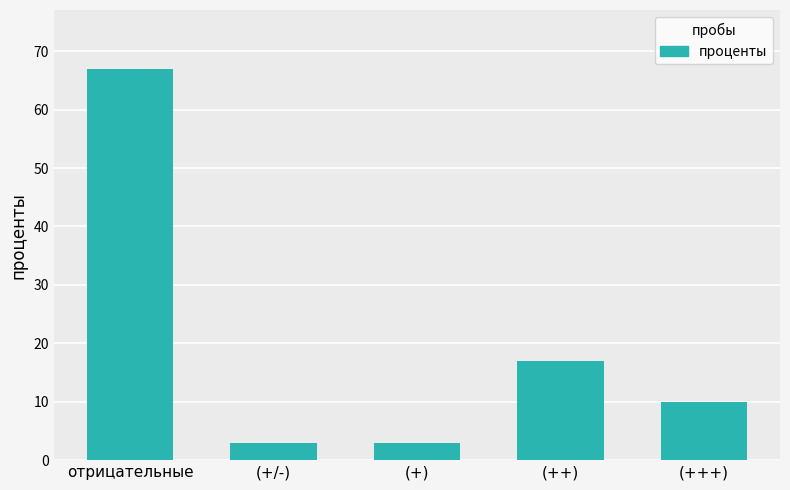

What is the difference between the values at (++) and (+/-)?

14